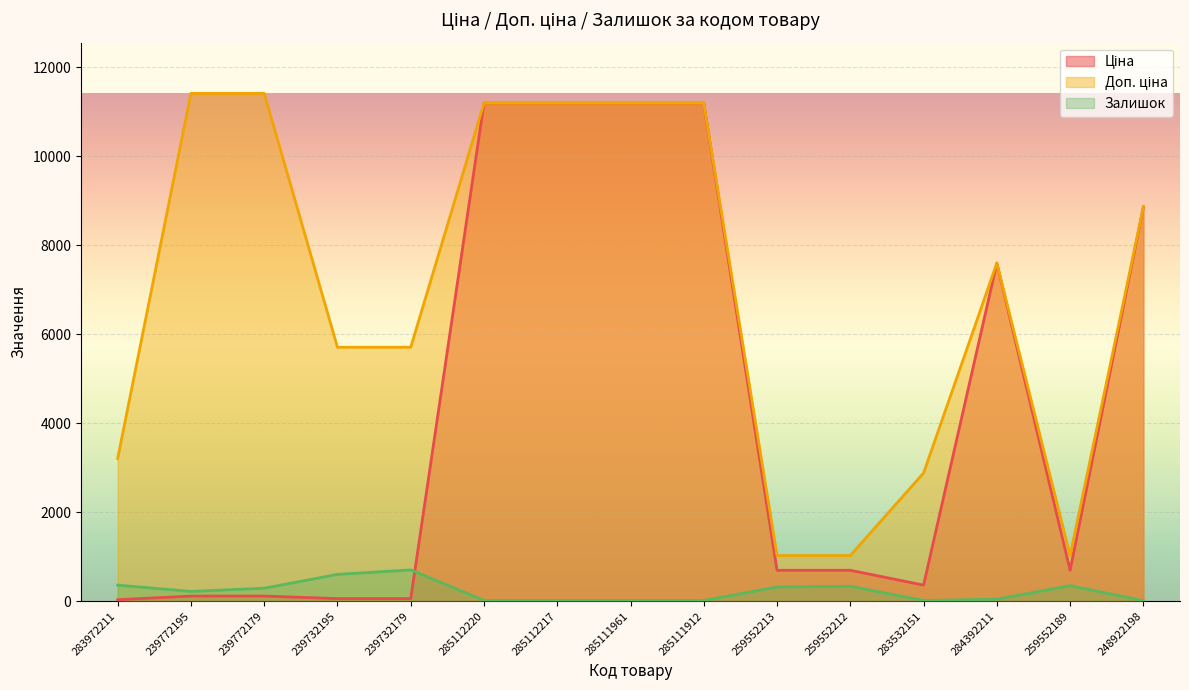

Reading left to right, extract all data points from this chart.

Ціна: 283972211=32.0	239772195=114.1	239772179=114.1	239732195=57.0	239732179=57.0	285112220=11188.2	285112217=11188.2	285111961=11188.2	285111912=11188.2	259552213=693.7	259552212=693.7	283532151=359.9	284392211=7596.5	259552189=693.7	248922198=8856.7
Доп. ціна: 283972211=3205.0	239772195=11410.0	239772179=11410.0	239732195=5705.0	239732179=5705.0	285112220=11188.2	285112217=11188.2	285111961=11188.2	285111912=11188.2	259552213=1024.6	259552212=1024.6	283532151=2878.8	284392211=7596.5	259552189=1024.6	248922198=8856.7
Залишок: 283972211=360.0	239772195=218.0	239772179=290.0	239732195=601.0	239732179=702.0	285112220=17.0	285112217=17.0	285111961=17.0	285111912=15.0	259552213=318.0	259552212=335.0	283532151=15.0	284392211=44.0	259552189=348.0	248922198=11.0